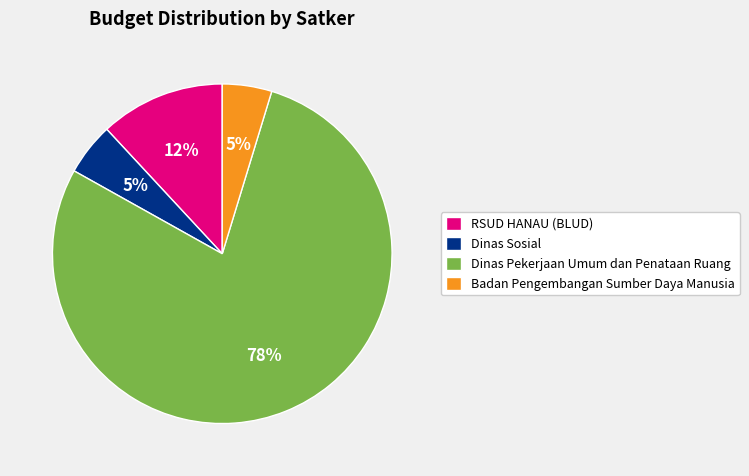

How many segments does this pie chart have?

4